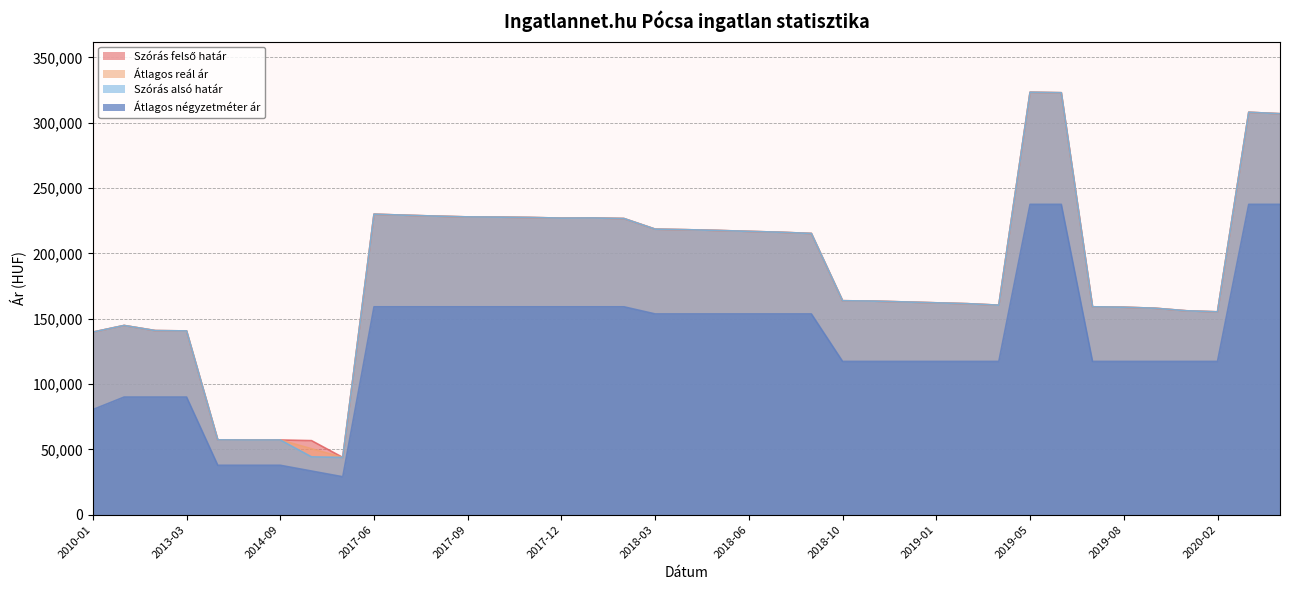

At which category is the sum across all series the highest?

2019-05